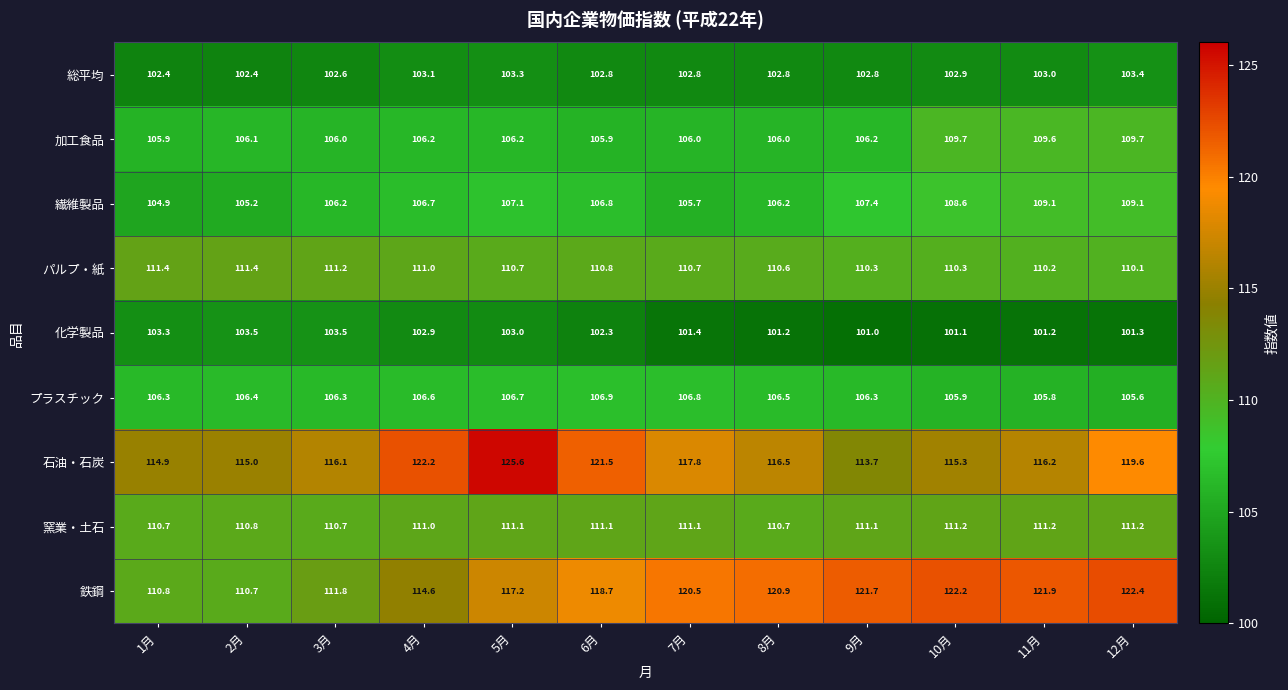

List the series in order of their peak value, highest first.

石油・石炭, 鉄鋼, パルプ・紙, 窯業・土石, 加工食品, 繊維製品, プラスチック, 化学製品, 総平均